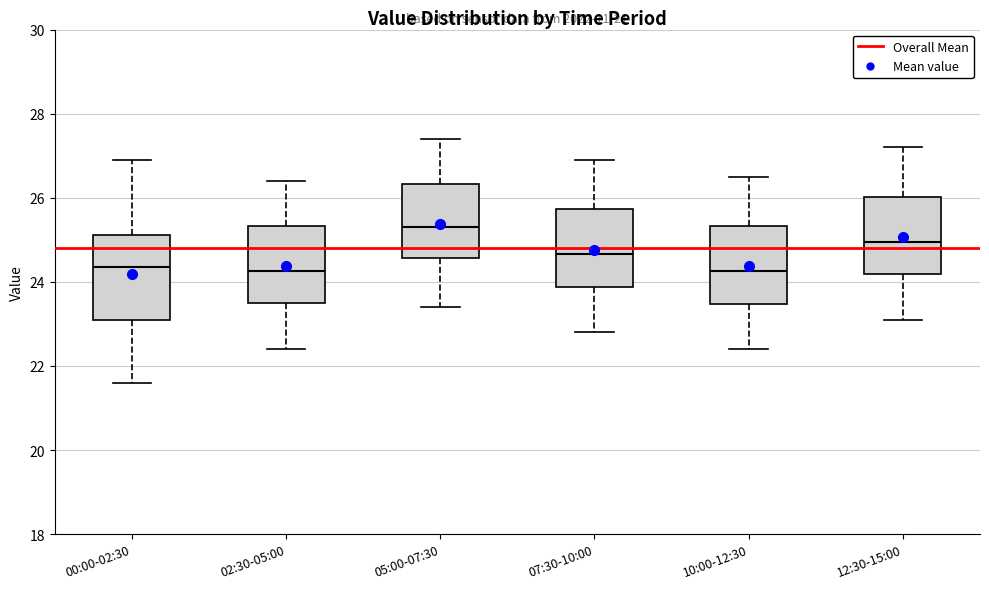

Which box's median line is the highest?

05:00-07:30